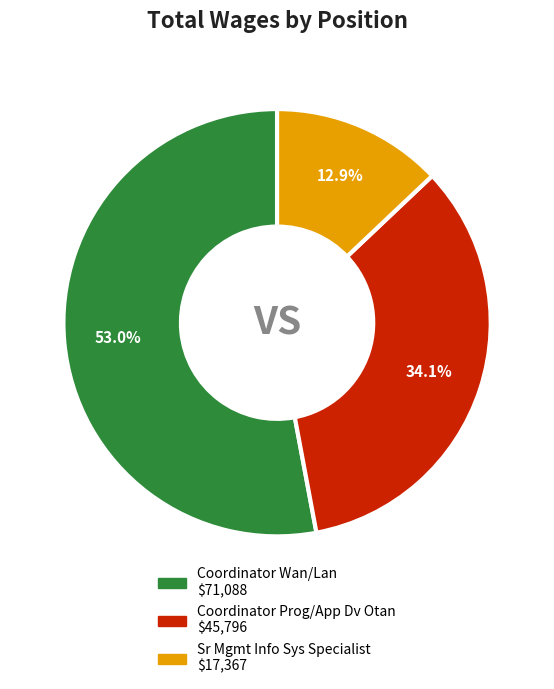

True or false: Sr Mgmt Info Sys Specialist accounts for 26% of the total.

False